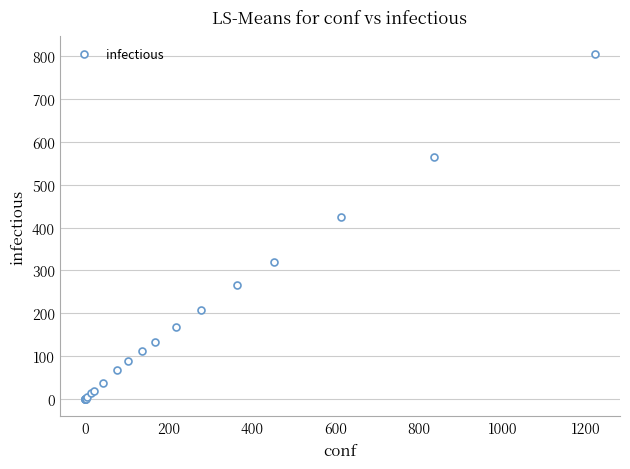

What Y value in the scatter plot is closest to 403?

424